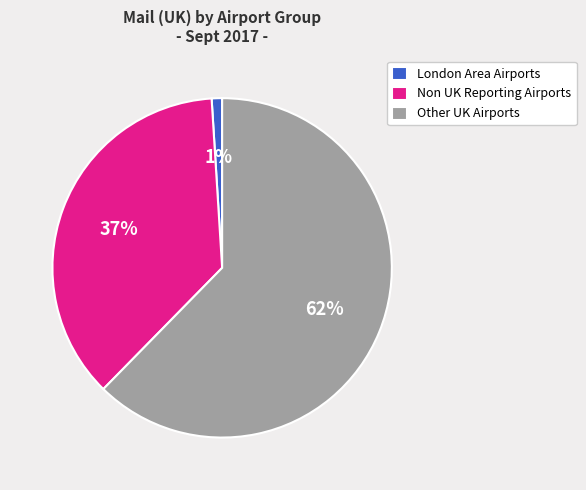

To the nearest percent, what is the combined percentage of Non UK Reporting Airports and Other UK Airports?

99%